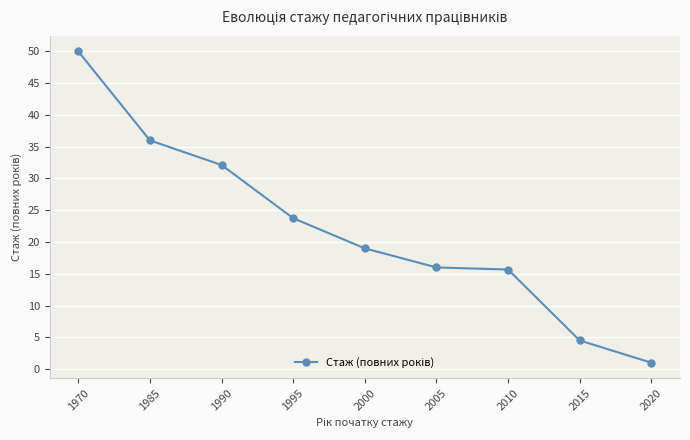

At which category does the chart reach its minimum across all series?

2020